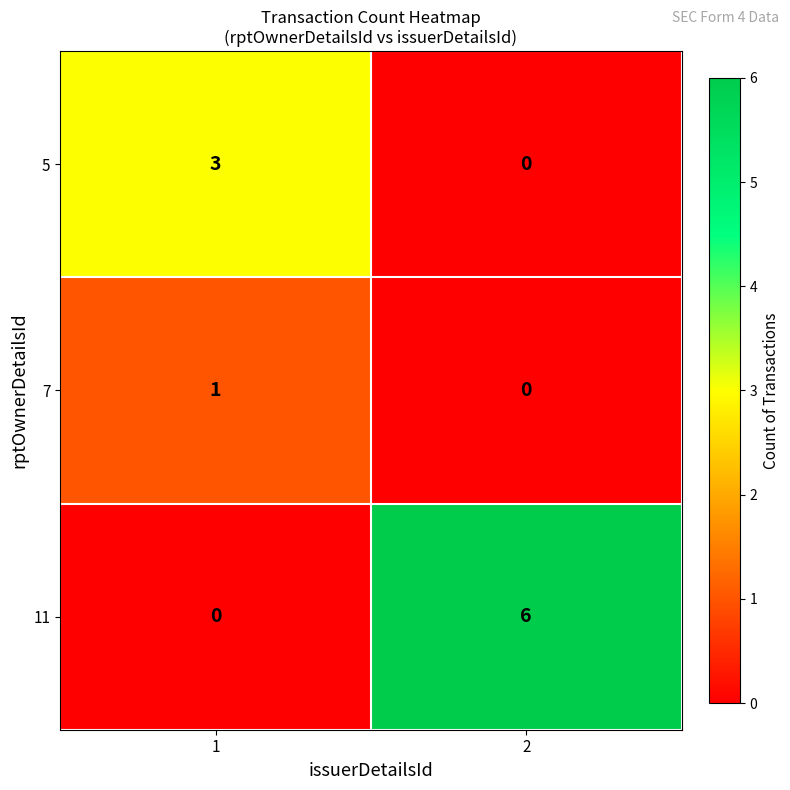

What is the total value across all series at 2?

6